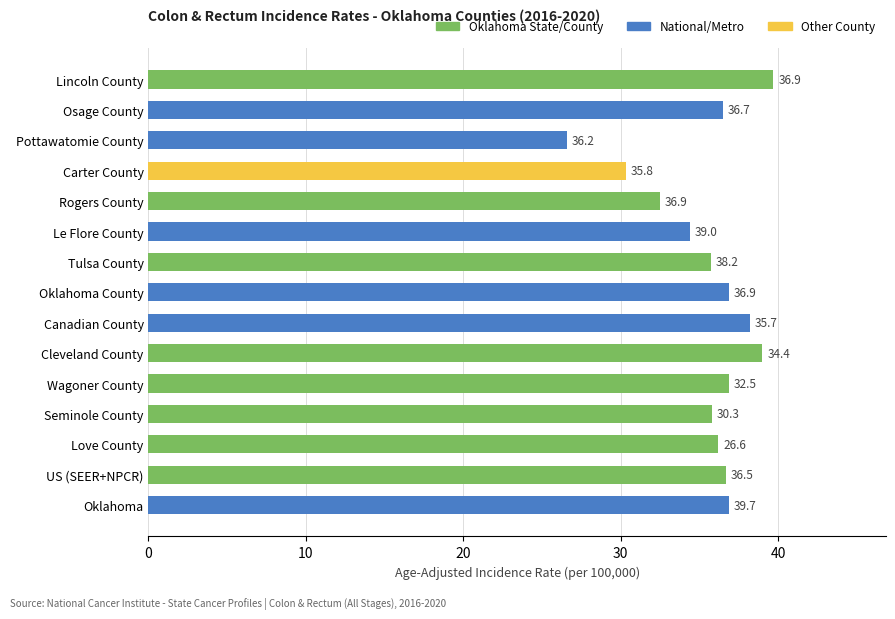

What value does the data have at Oklahoma?

36.9